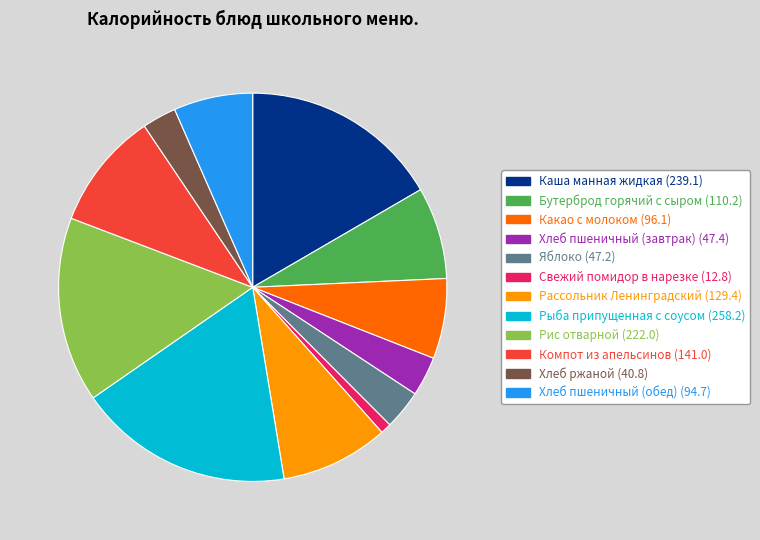

The Рыба припущенная с соусом (258.2) slice represents 18% of the pie. True or false?

True